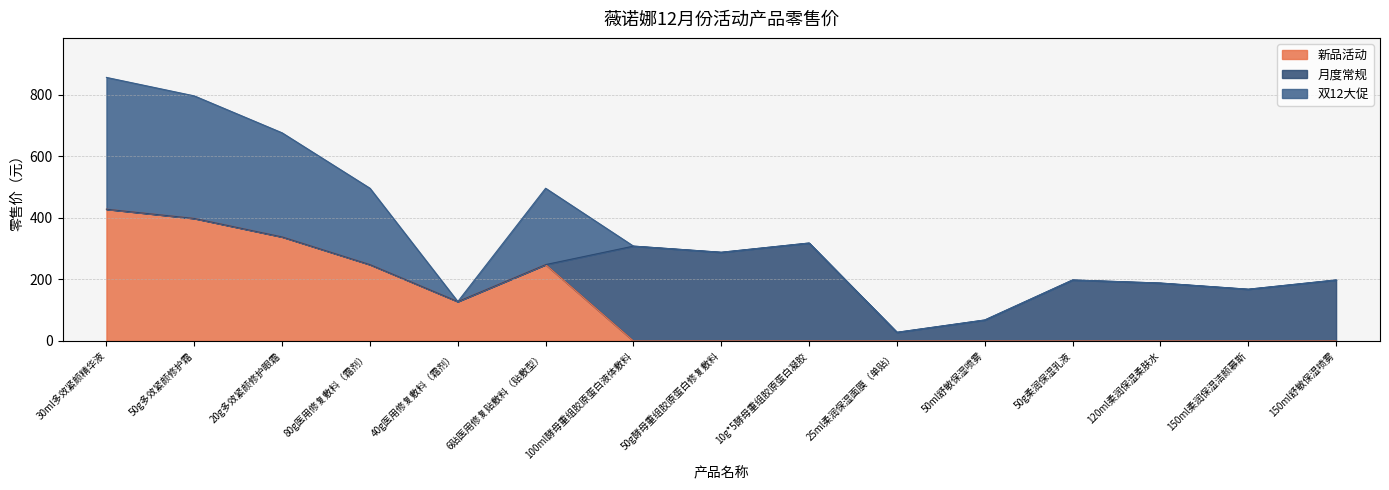

What is the spread (max minus min) of values at 50ml舒敏保湿喷雾?

68